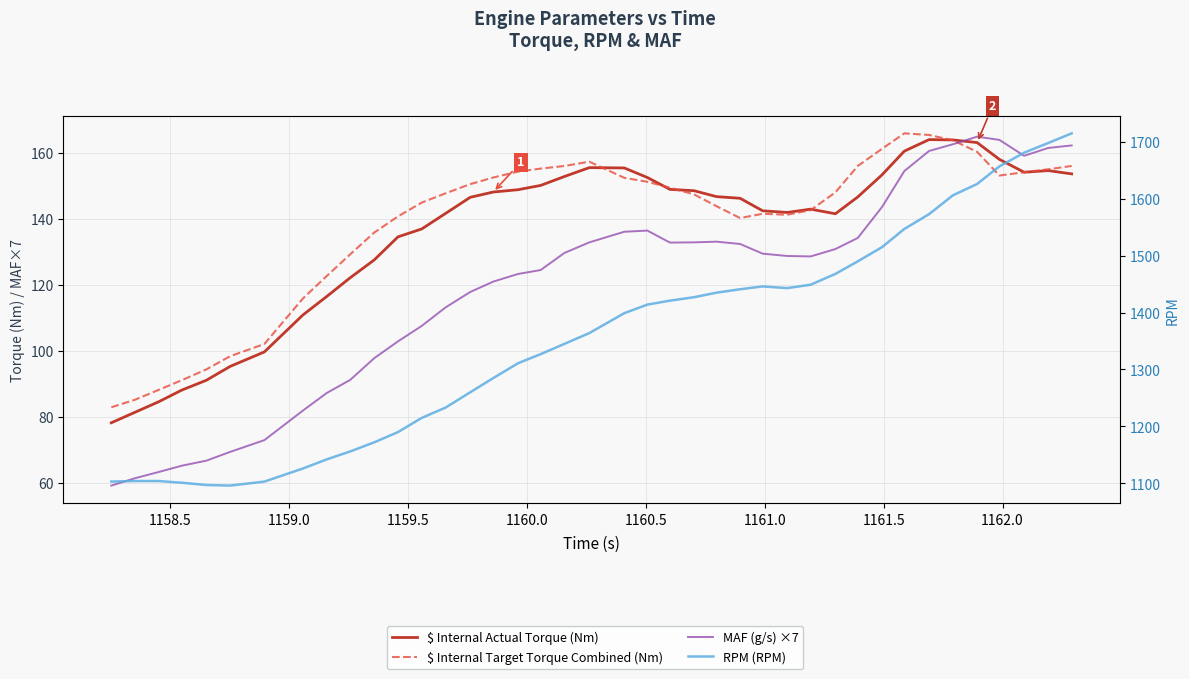

What is the difference between the second highest and second lowest values in the RPM (RPM) series?

601.0